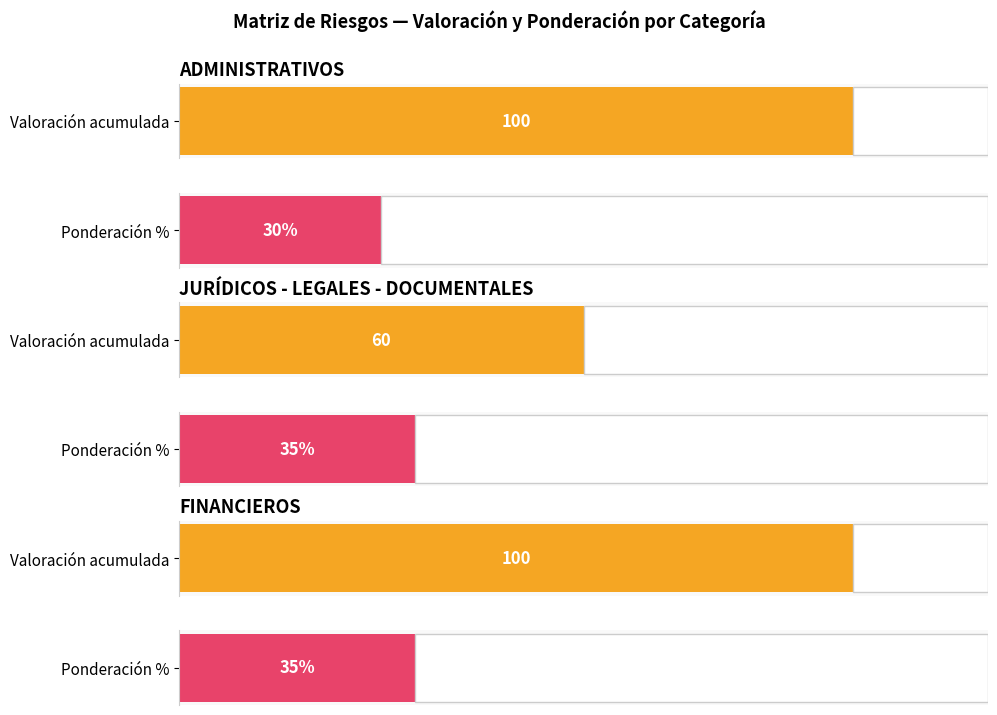

True or false: VALORACION SOBRE PONDERACION has a value of 7 at 22.

False